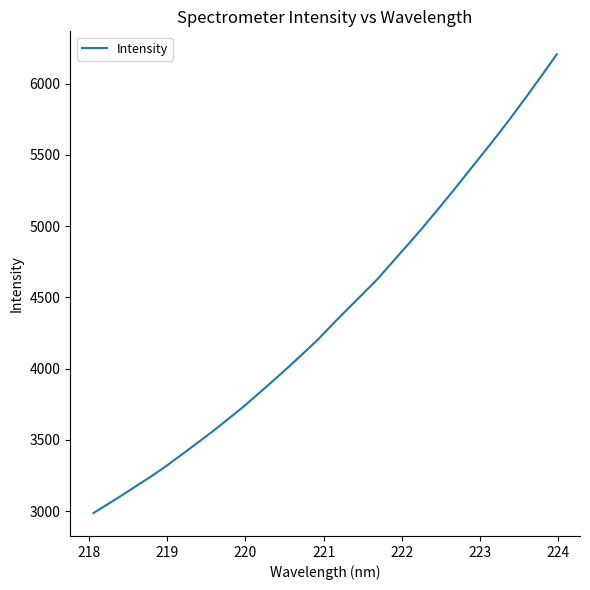

What is the smallest value displayed?

2986.1